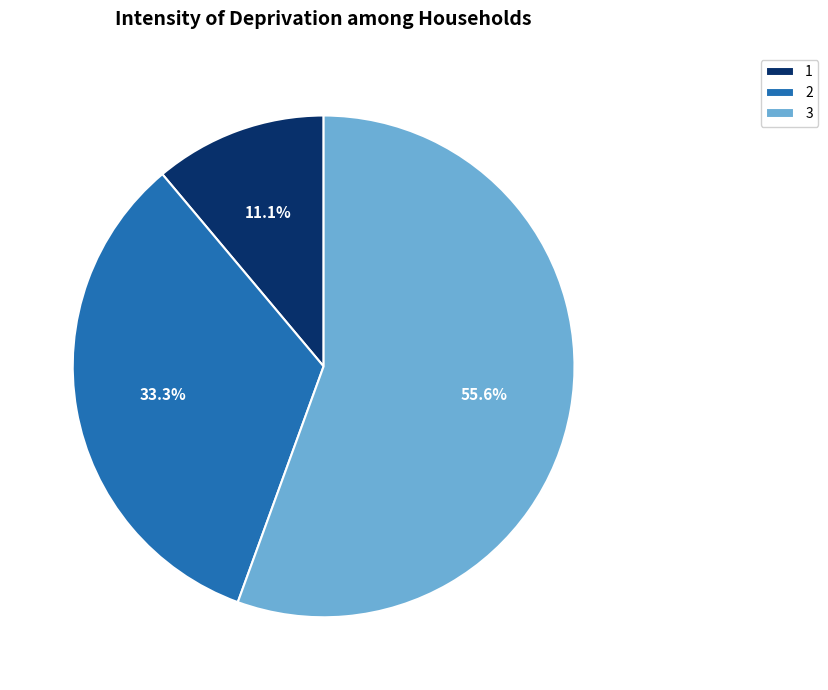

True or false: 1 accounts for 1% of the total.

False